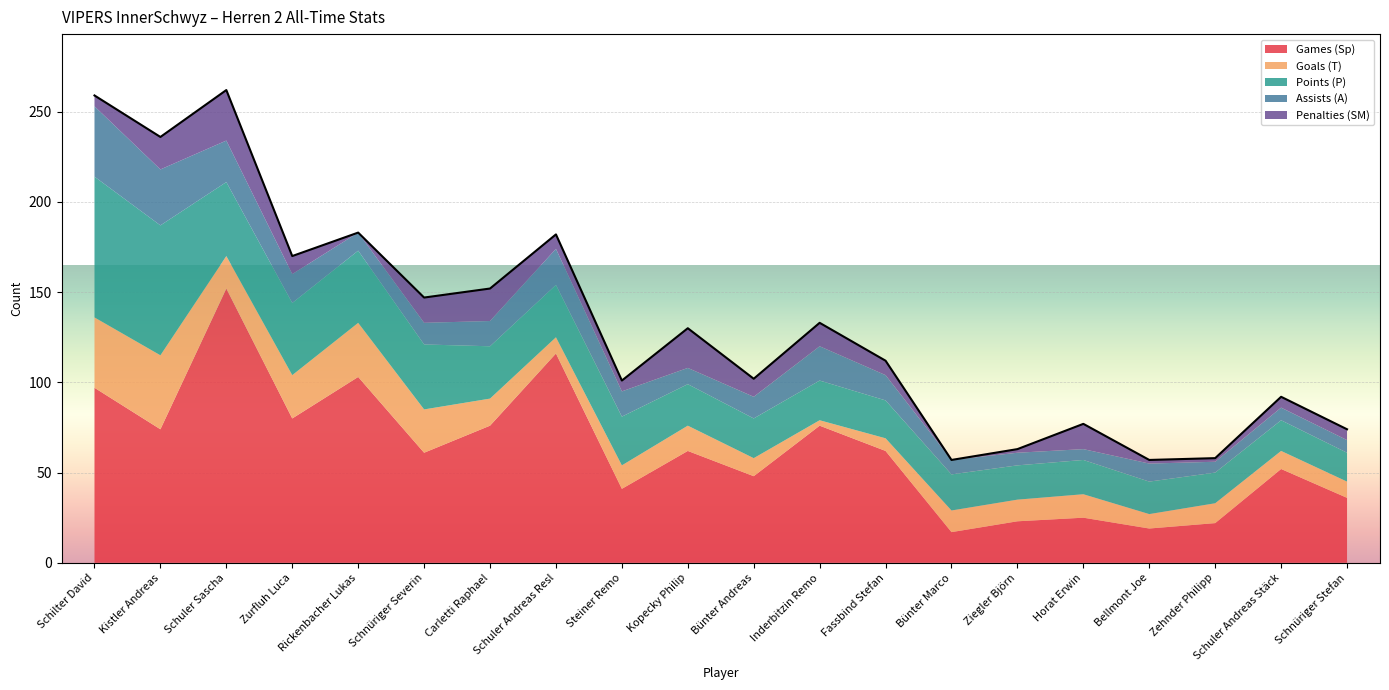

What is the greatest value displayed?

152